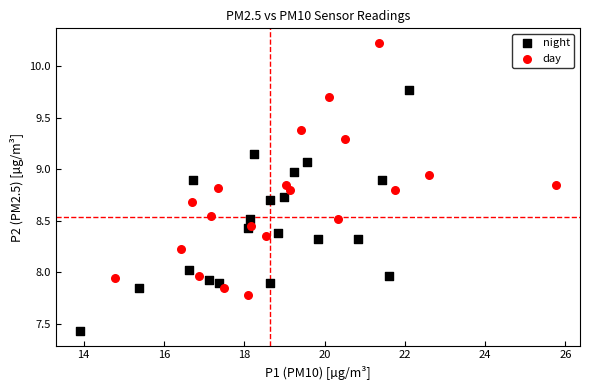

Which series contains the lowest Y value?

night